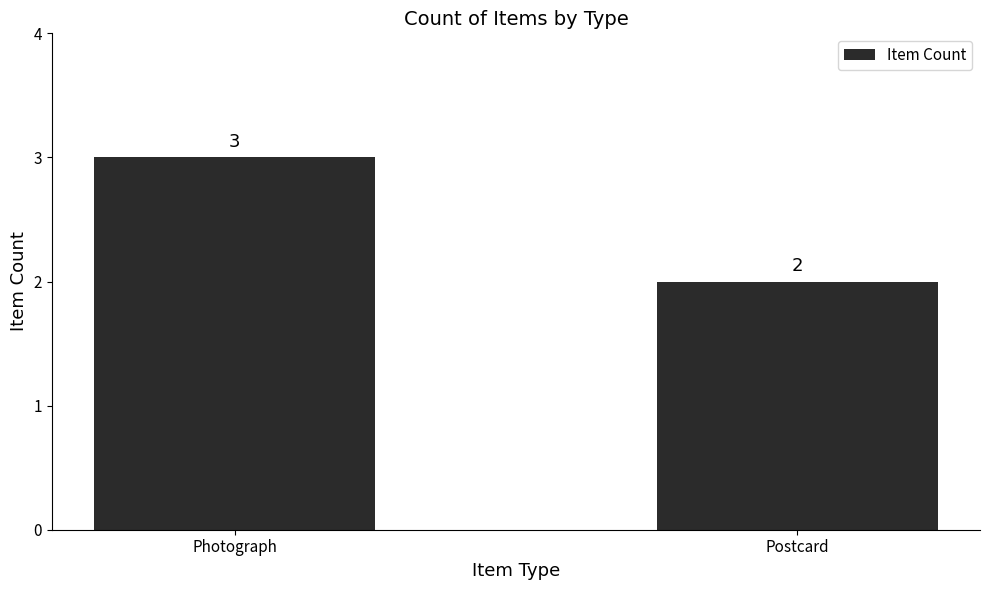

Is it true that the value at Photograph is 3?

True